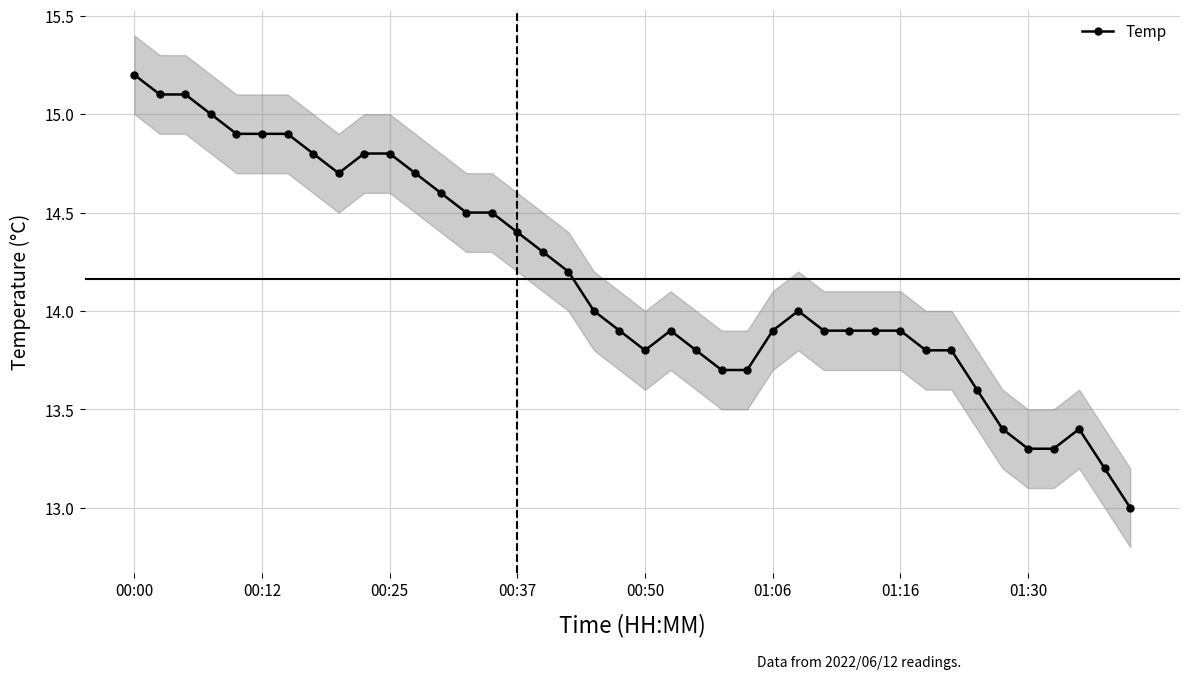

True or false: Temp has more than 0 interior local peaks.

True